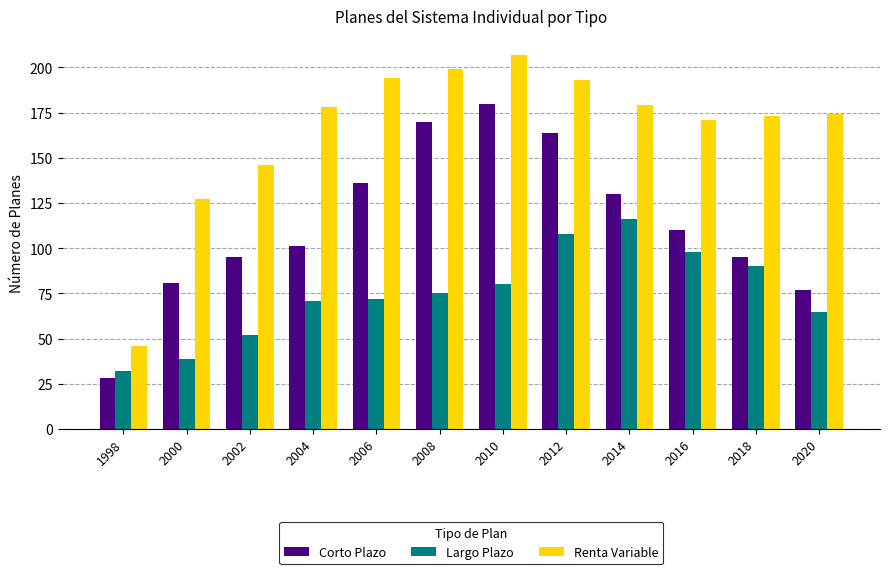

Which series has the largest range (max minus min)?

Renta Variable